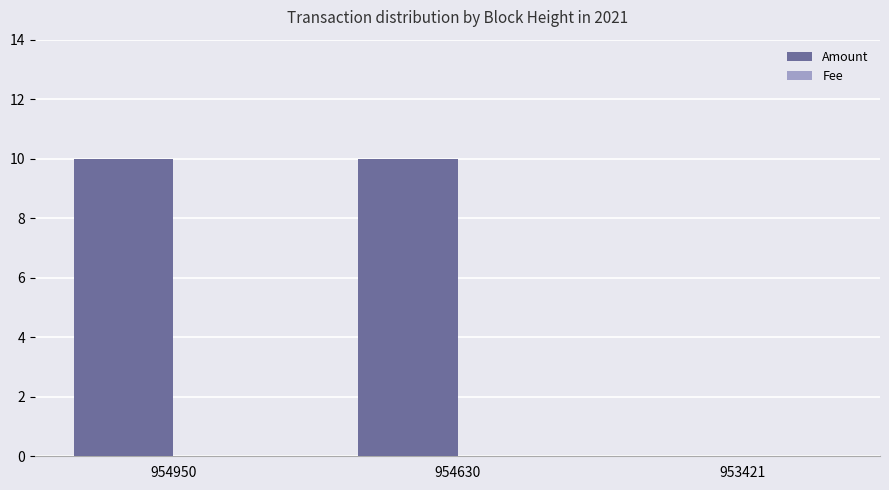

Is it true that Amount equals 6.9 at 954950?

False